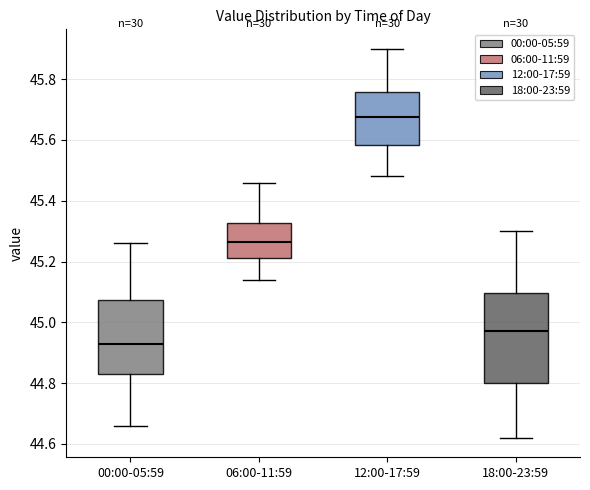

Comparing the boxes themselves (not the whiskers), which one is the tallest?

18:00-23:59